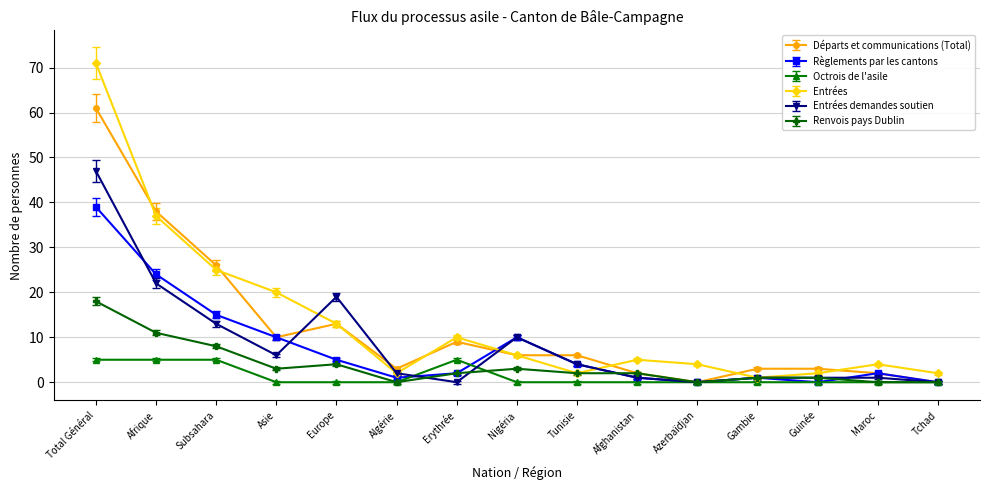

List the series in order of their peak value, lowest first.

Octrois de l'asile, Renvois pays Dublin, Règlements par les cantons, Entrées demandes soutien, Départs et communications (Total), Entrées